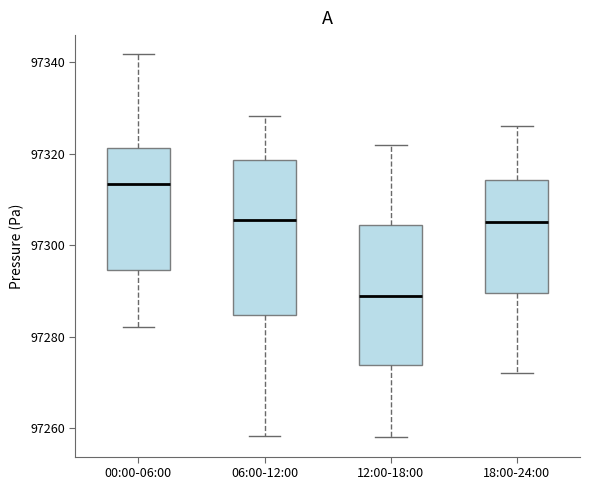

Reading left to right, read every box against the y-axis: the position of its median line, the range the box covers, and the ends of its whiskers. The values are not printed on the chart, so give them approximately, as read against the axis.

00:00-06:00: median 97314, box 97294 to 97322, whiskers 97282 to 97342
06:00-12:00: median 97306, box 97284 to 97318, whiskers 97258 to 97328
12:00-18:00: median 97290, box 97274 to 97304, whiskers 97258 to 97322
18:00-24:00: median 97306, box 97290 to 97314, whiskers 97272 to 97326